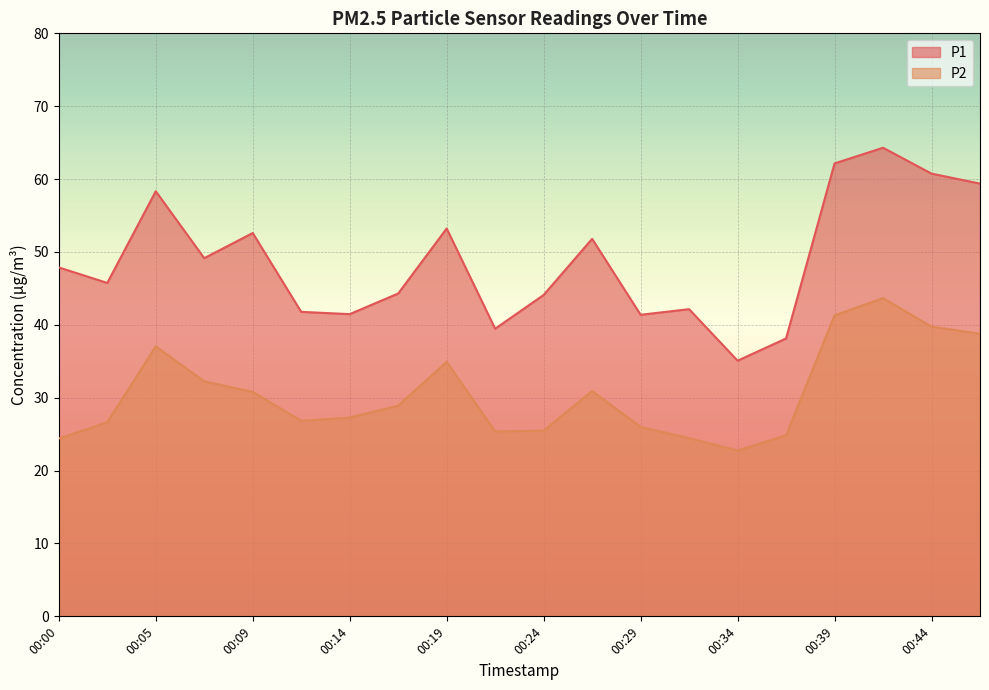

The P1 series shows 20.6 at 00:41. True or false?

False